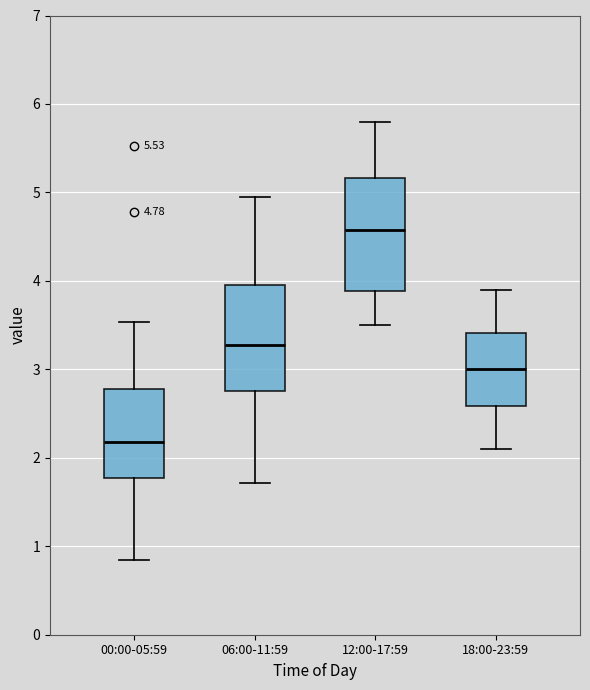

Which box has the lowest median line?

00:00-05:59